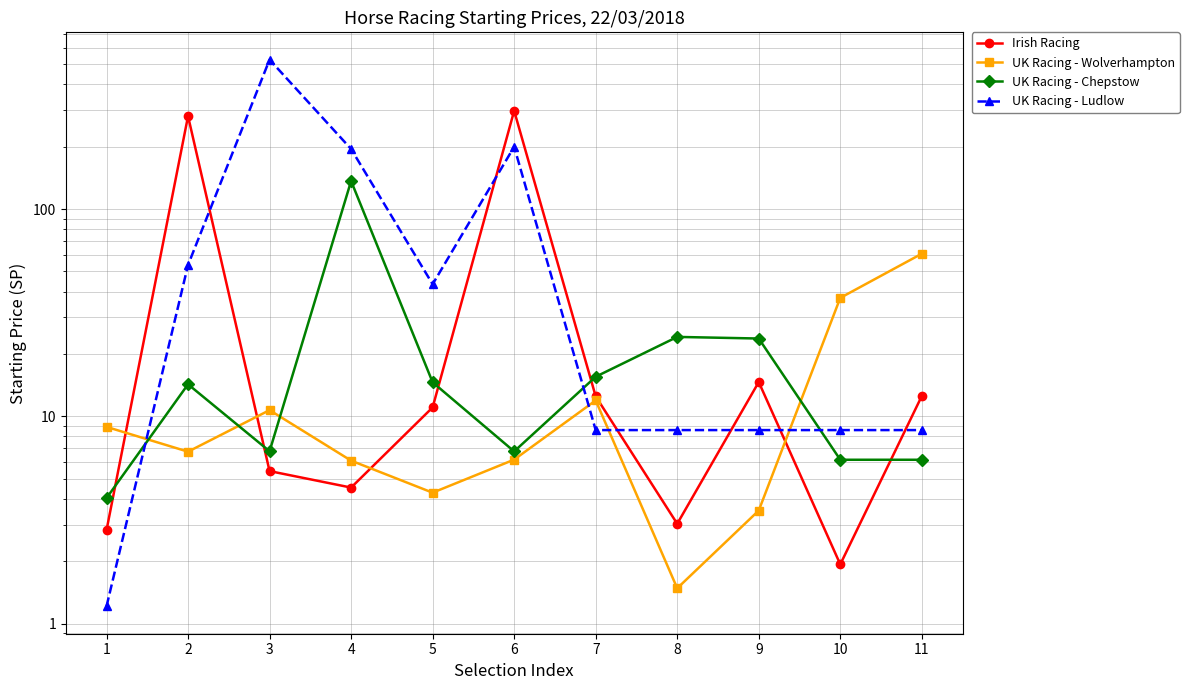

What is the value of the UK Racing - Wolverhampton point at the 8th from the left?

1.5